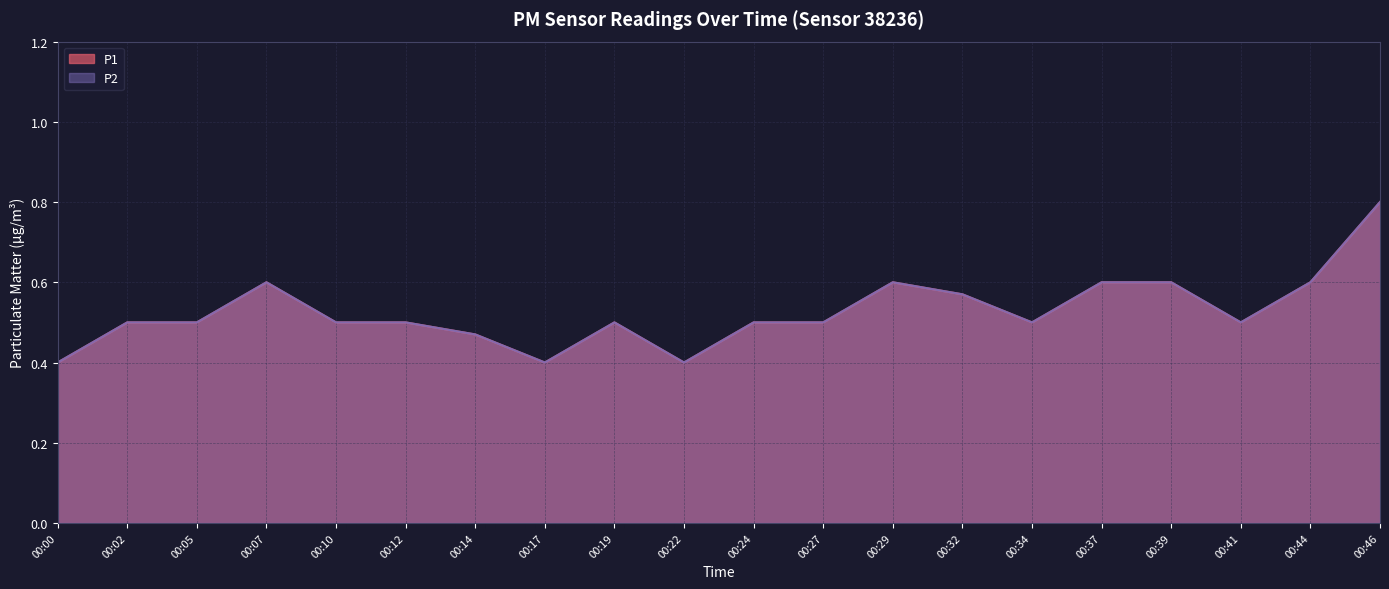

What is the maximum value shown in the chart?

0.8